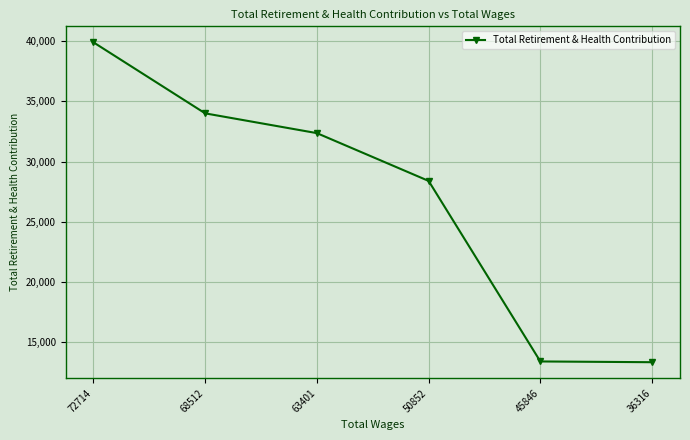

True or false: the data has more than 1 interior local peaks.

False